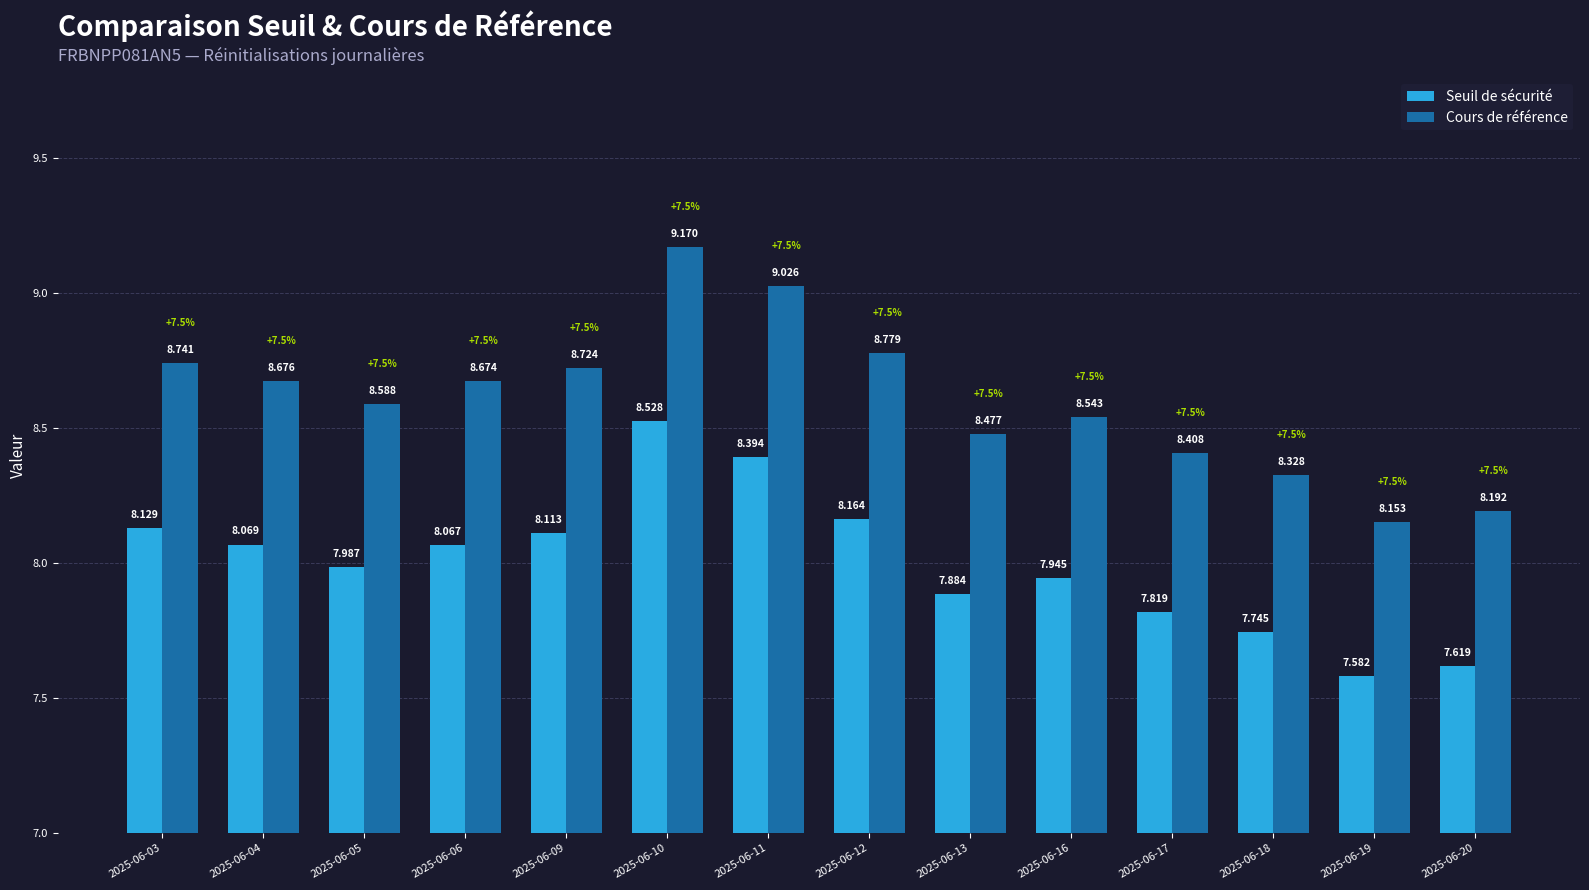

At how many categories does at least one series exceed 7?

14